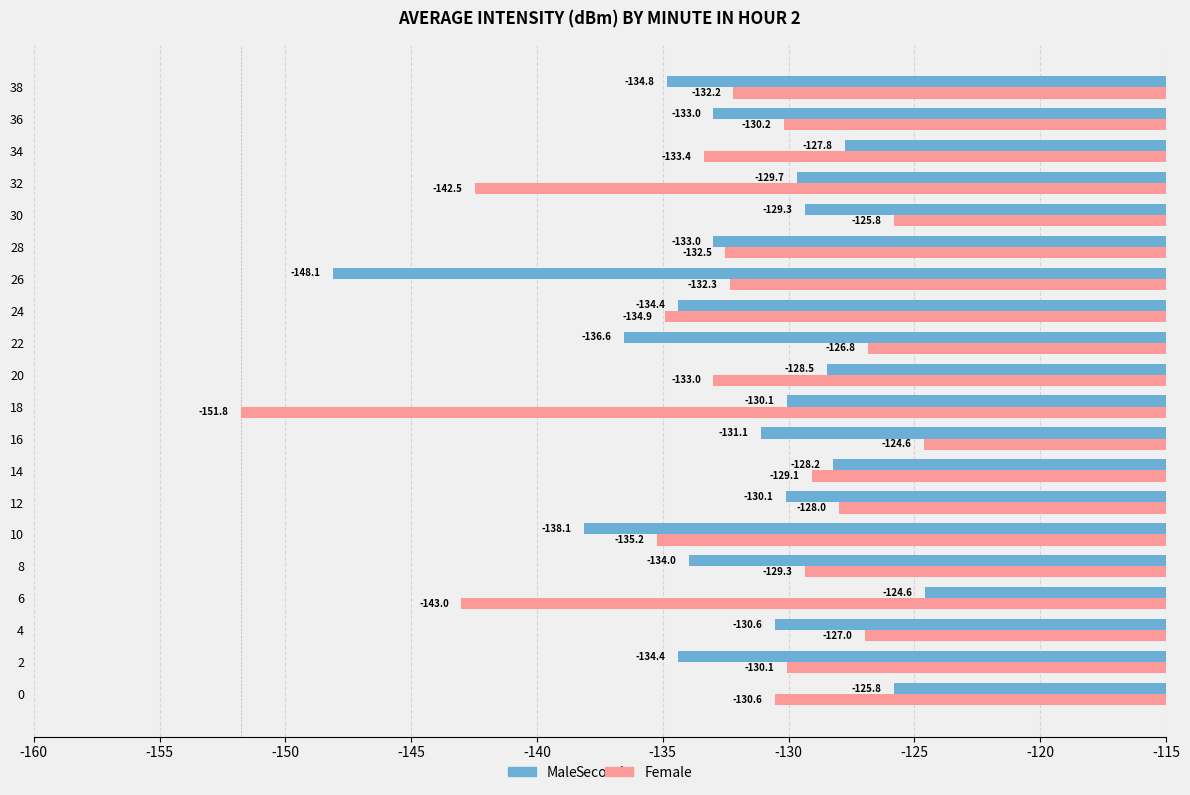

What are all the series names shown in the legend?

Male, Female